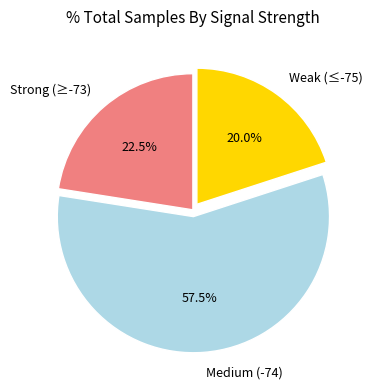

Which has a higher value, Medium (-74) or Strong (≥-73)?

Medium (-74)